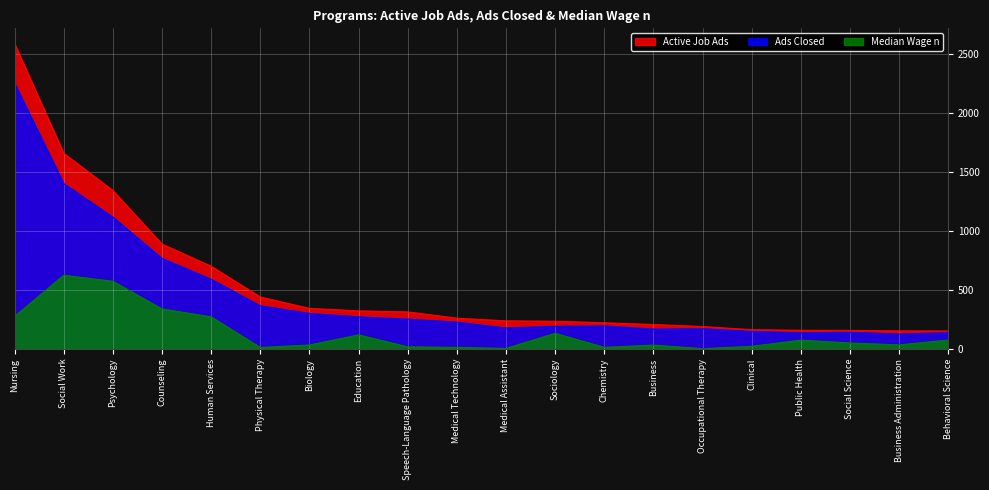

What are all the series names shown in the legend?

Active Job Ads, Ads Closed, Median Wage n